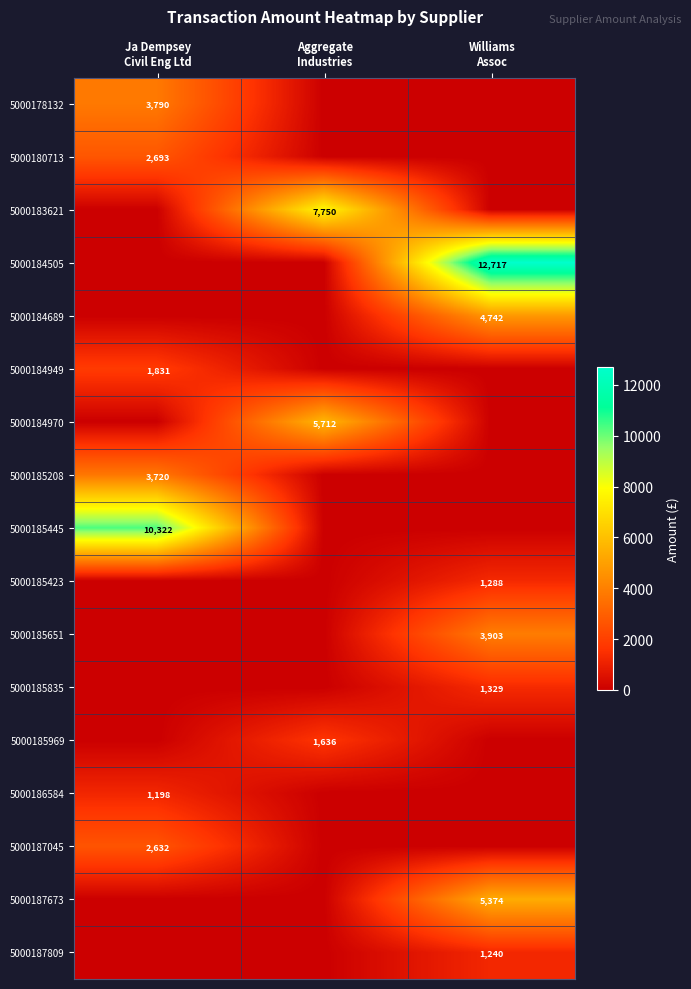

Count the number of data series in this chart.

17